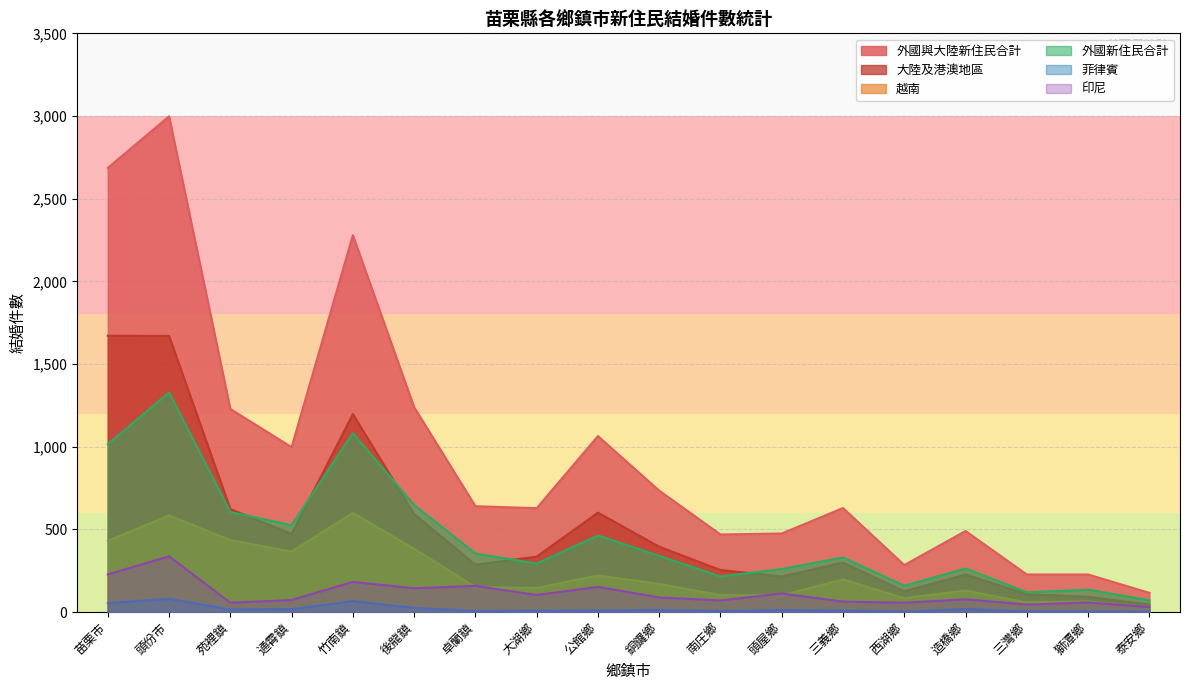

List the labels in order of 越南 value, largest first.

竹南鎮, 頭份市, 苑裡鎮, 苗栗市, 後龍鎮, 通霄鎮, 公館鄉, 三義鄉, 銅鑼鄉, 卓蘭鎮, 大湖鄉, 造橋鄉, 南庄鄉, 頭屋鄉, 西湖鄉, 獅潭鄉, 三灣鄉, 泰安鄉